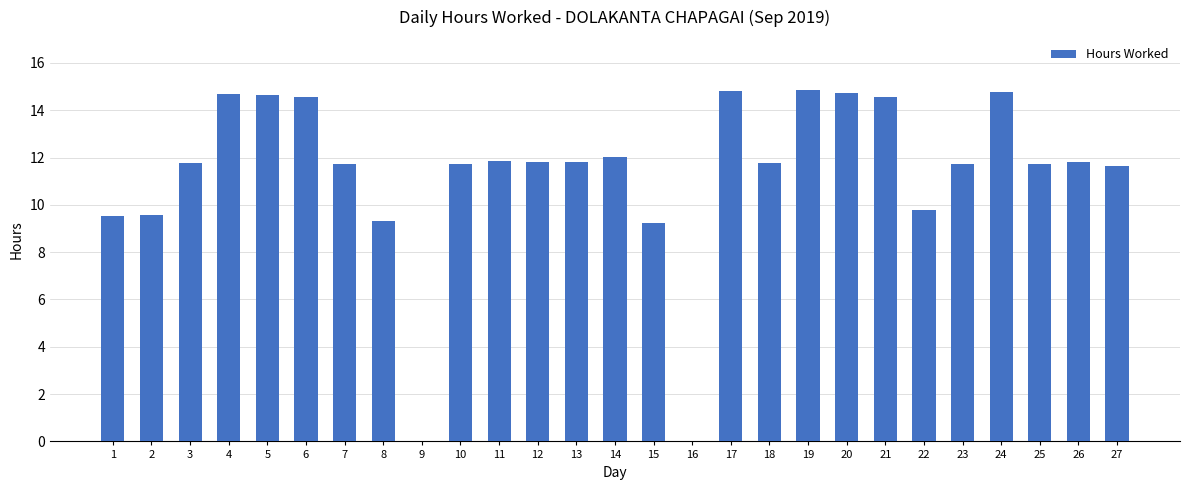

True or false: the data shows 17.3 at 14.

False